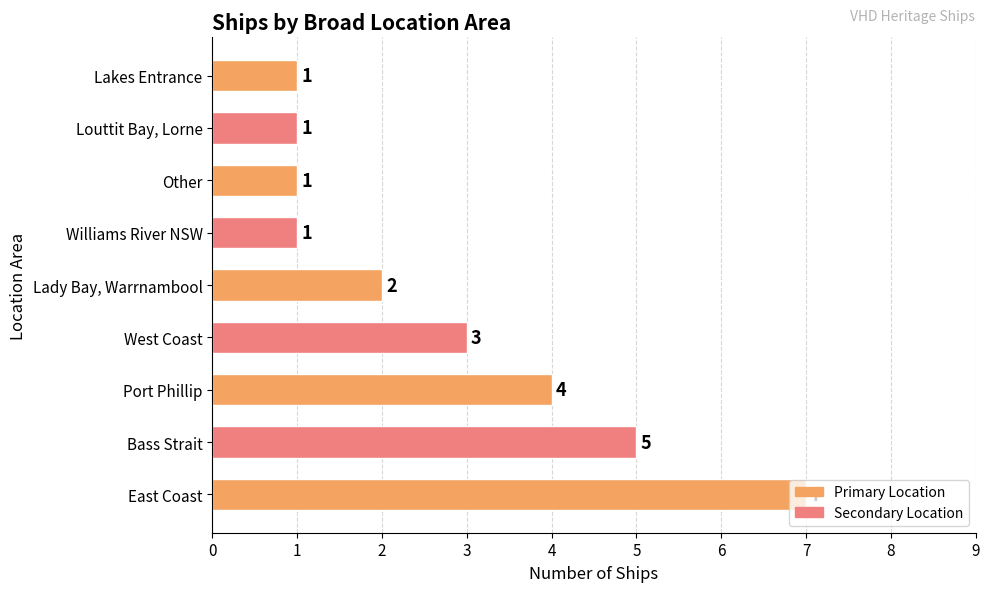

What is the sum of all values?

25